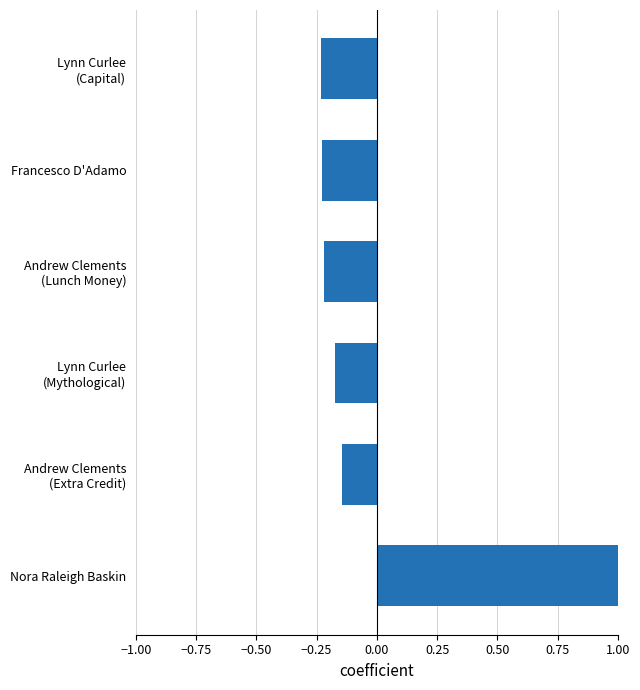

What is the change in value from Nora Raleigh Baskin to Francesco D'Adamo?

-1.2